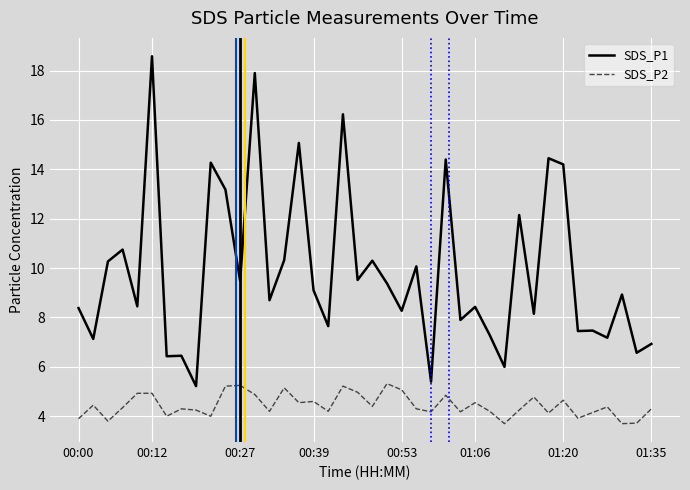

True or false: SDS_P1 and SDS_P2 cross at least once.

False